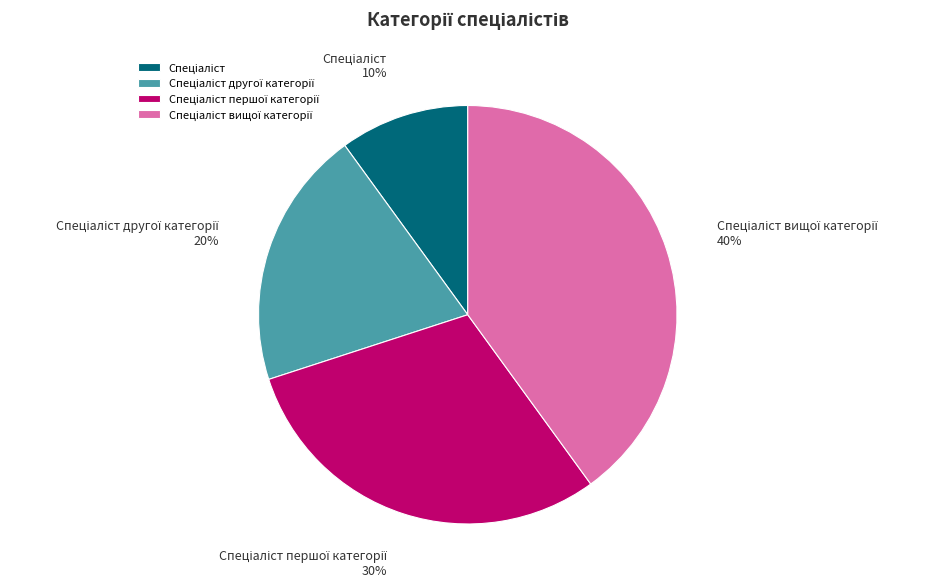

Is there any slice that represents more than half of the pie?

No